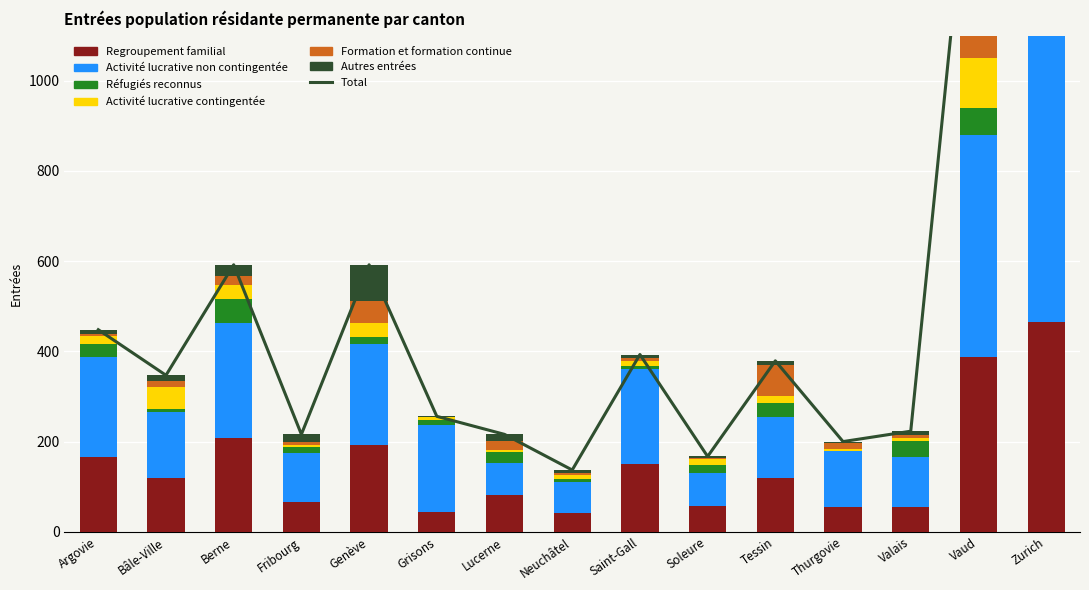

Which series has the widest spread of values?

Activité lucrative non contingentée